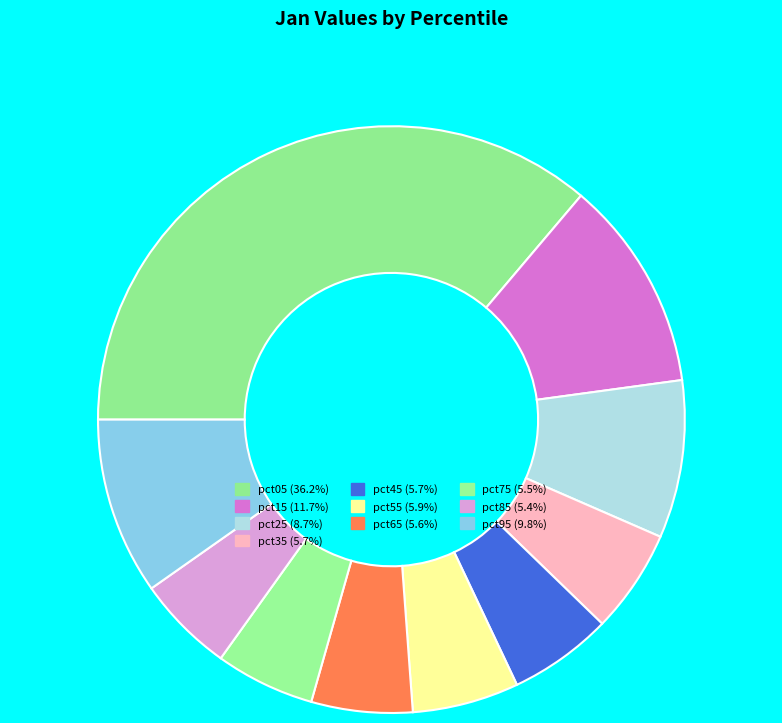

To the nearest percent, what is the difference between the pct65 and pct95 slice percentages?

4%